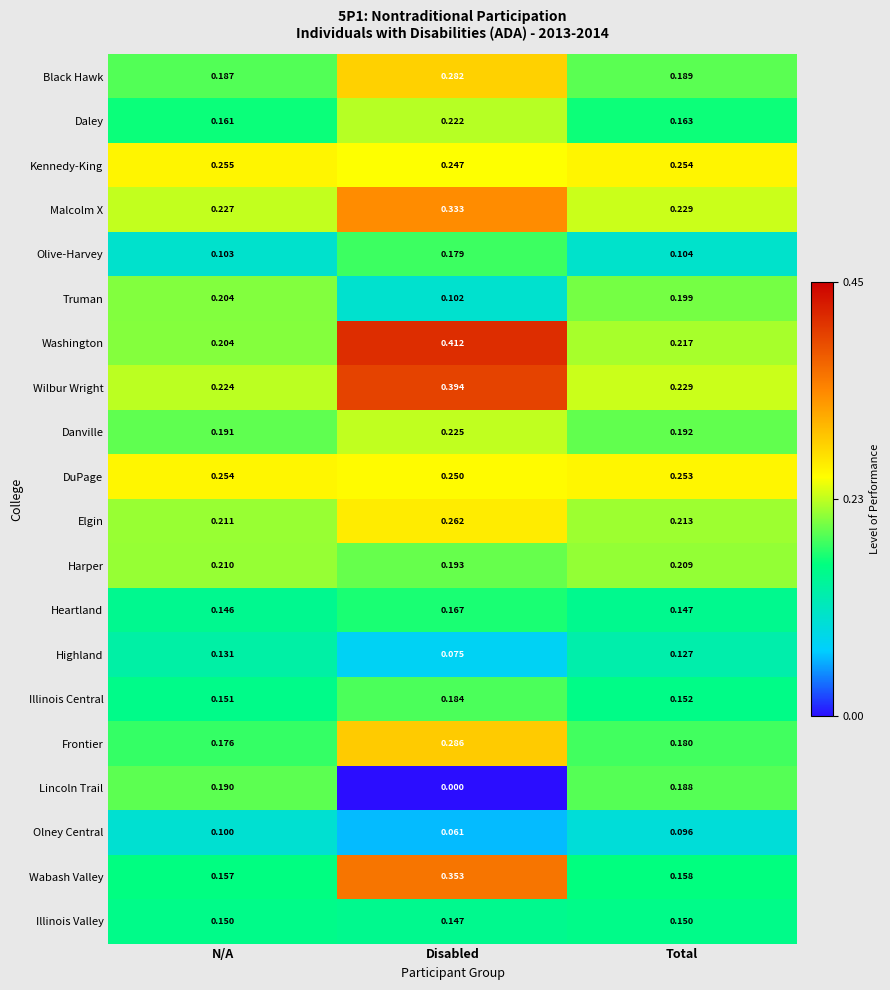

Which category has the highest value in the Olive-Harvey series?

Disabled